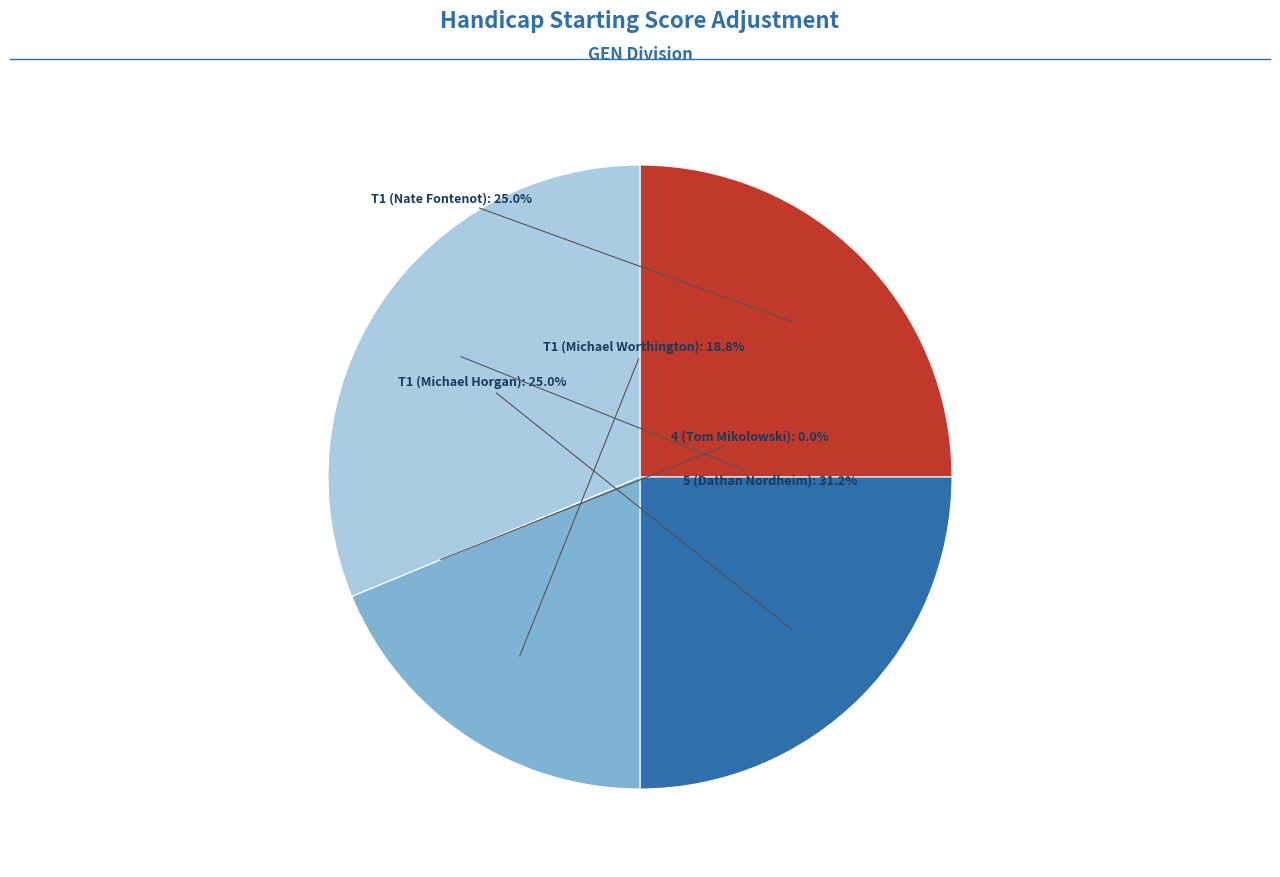

Which slice is the smallest?

4 (Tom Mikolowski)